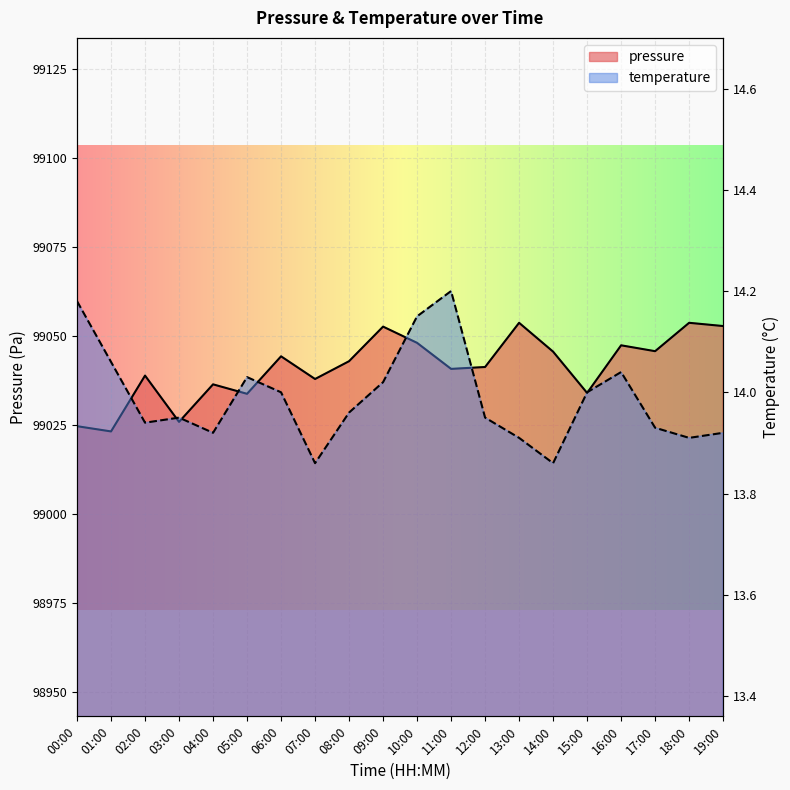

Where is temperature nearest to the value 14?

06:00